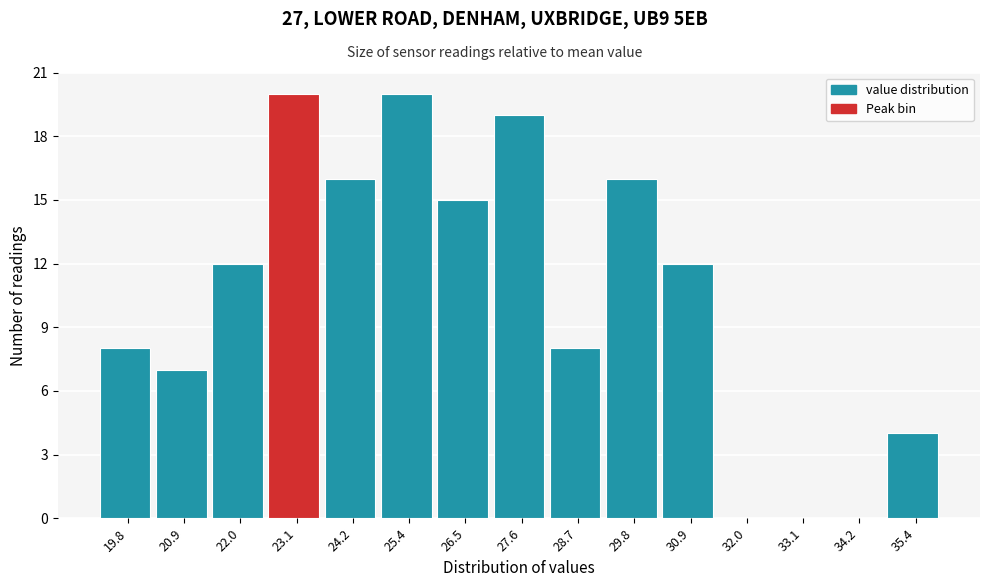

Reading right to left, list all the values displayed in this chart.

35.4=4	34.2=0	33.1=0	32.0=0	30.9=12	29.8=16	28.7=8	27.6=19	26.5=15	25.4=20	24.2=16	23.1=20	22.0=12	20.9=7	19.8=8